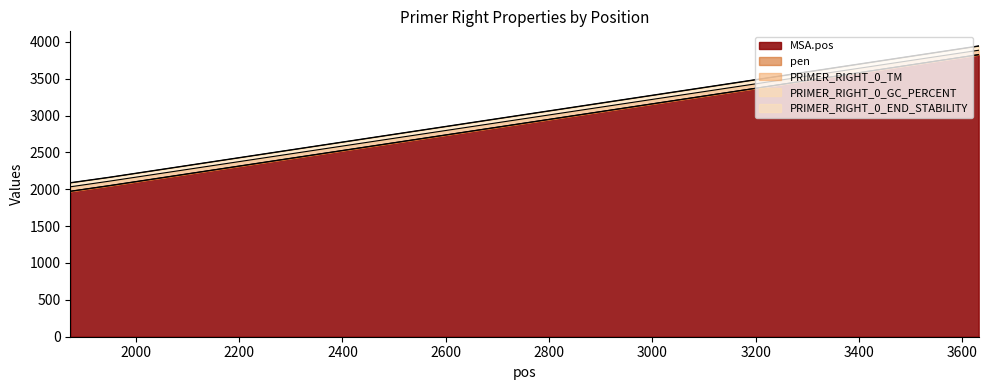

What is the total value across all series at 1949?

2163.9